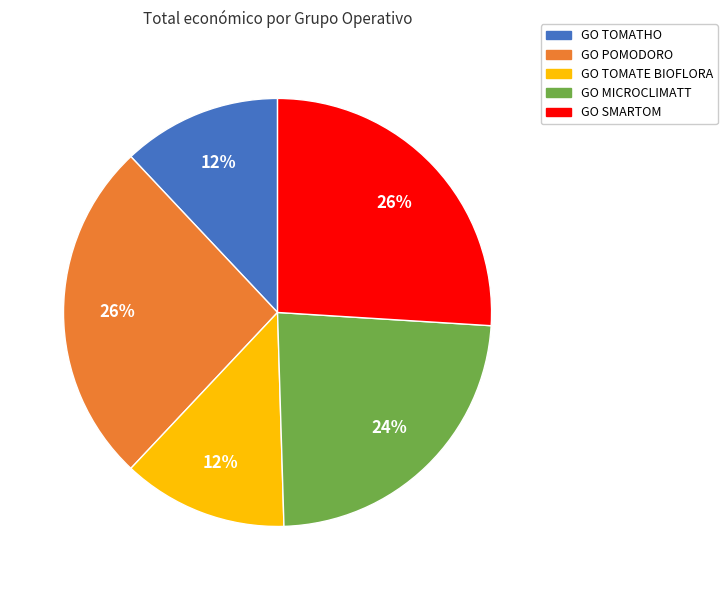

Count the number of slices in the pie.

5